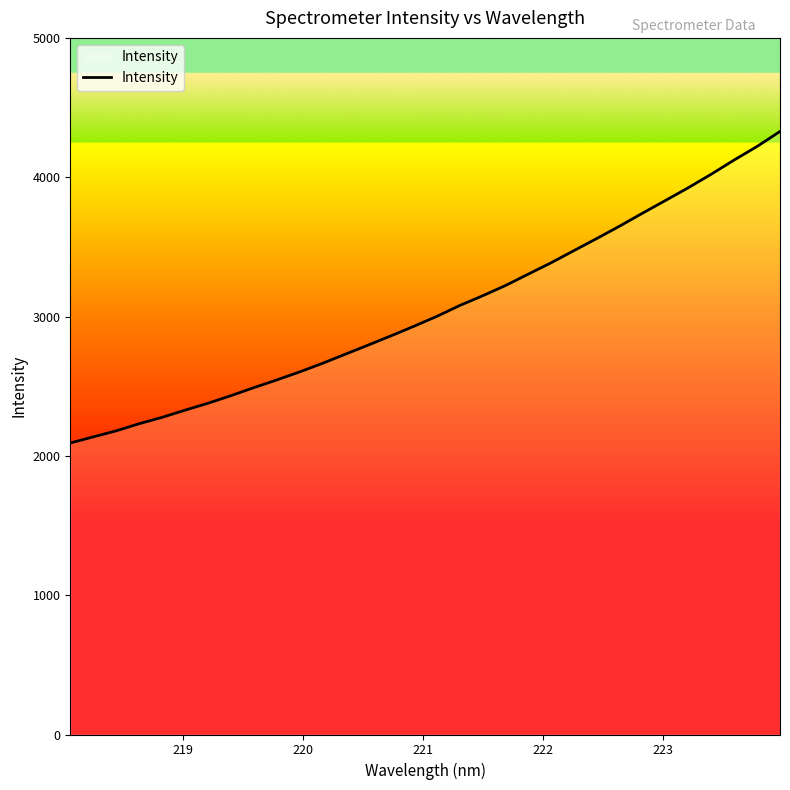

What is the maximum value shown in the chart?

4328.4